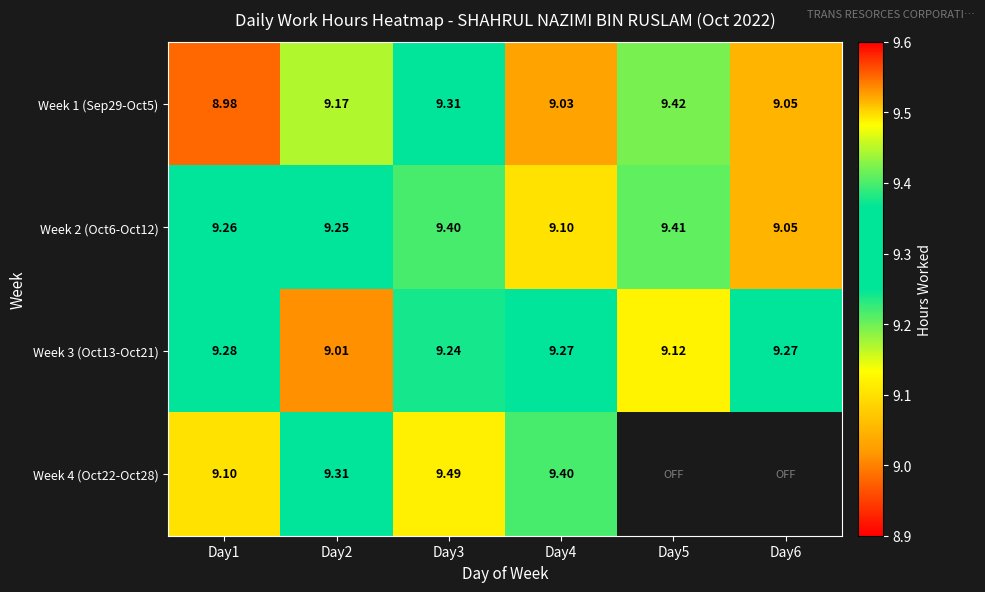

What is the average value of the Week 3 (Oct13-Oct21) series?

9.2